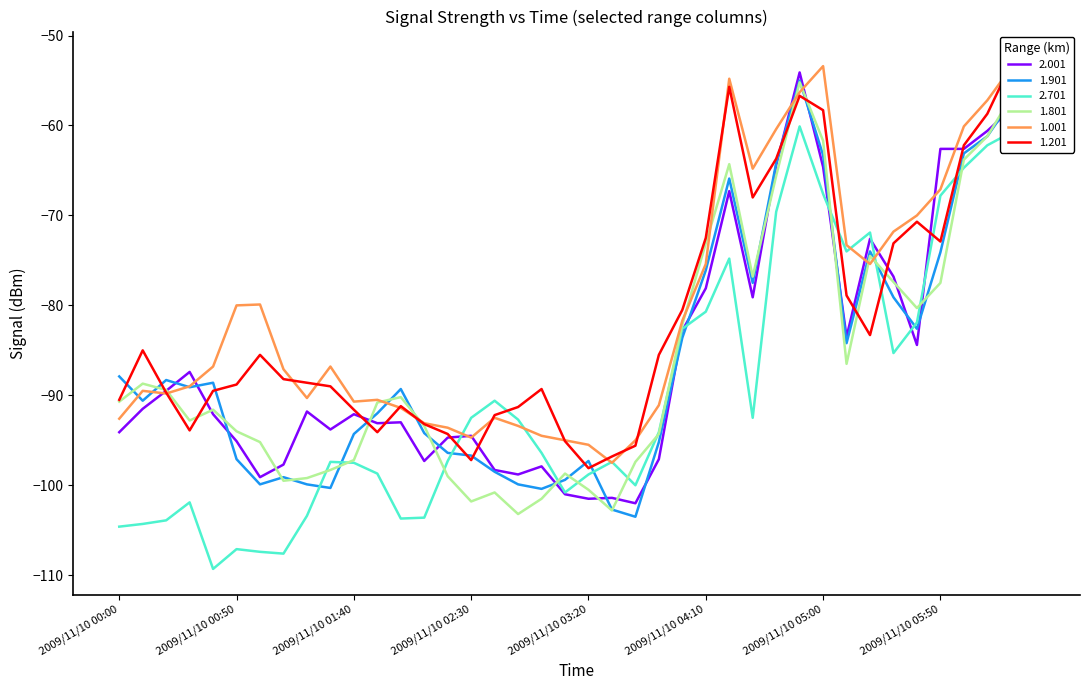

What is the minimum value for 1.001?

-97.5